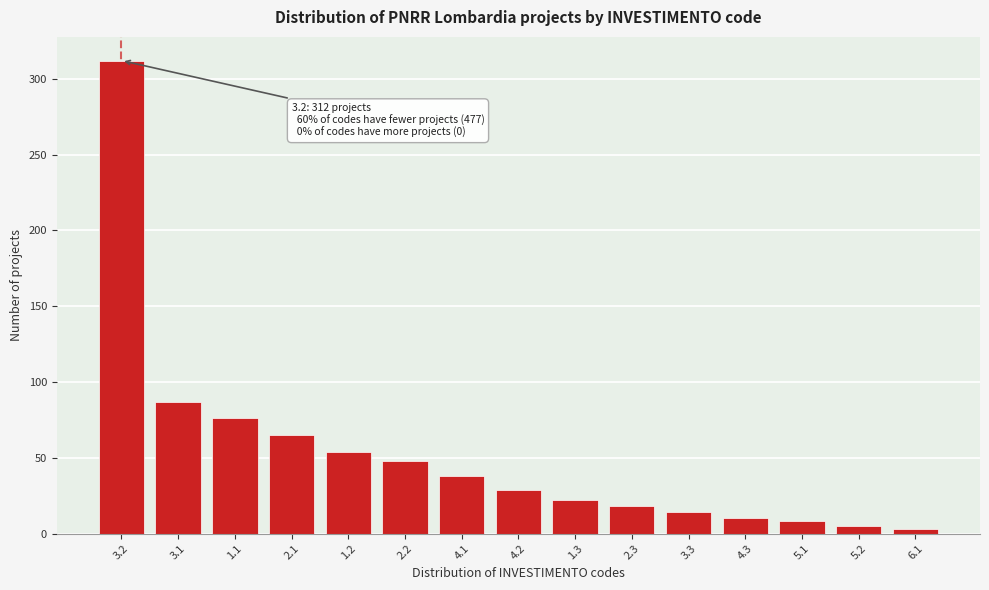

Reading left to right, extract all data points from this chart.

3.2=312	3.1=87	1.1=76	2.1=65	1.2=54	2.2=48	4.1=38	4.2=29	1.3=22	2.3=18	3.3=14	4.3=10	5.1=8	5.2=5	6.1=3